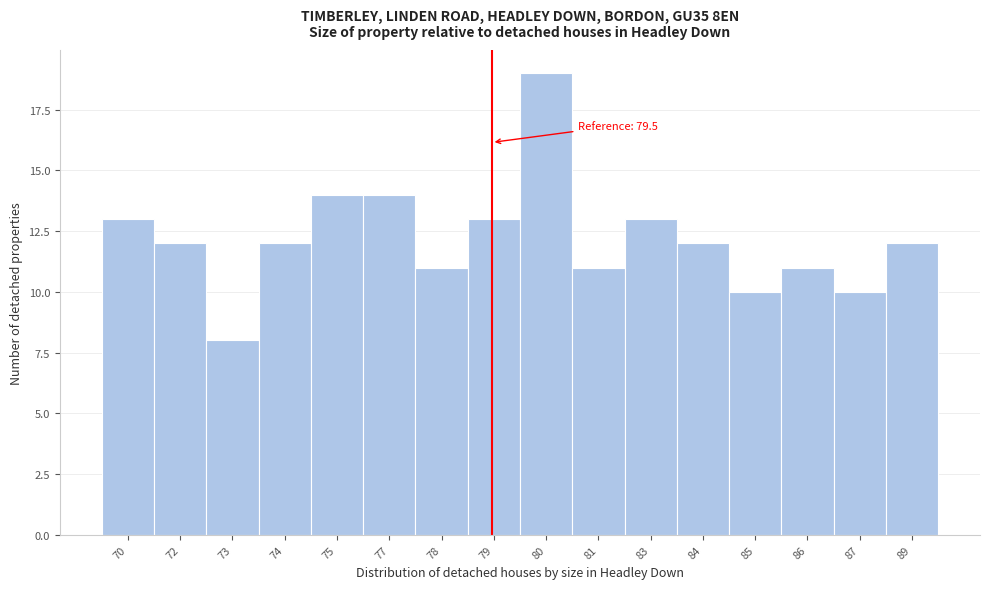

Reading left to right, list all the values displayed in this chart.

13	12	8	12	14	14	11	13	19	11	13	12	10	11	10	12